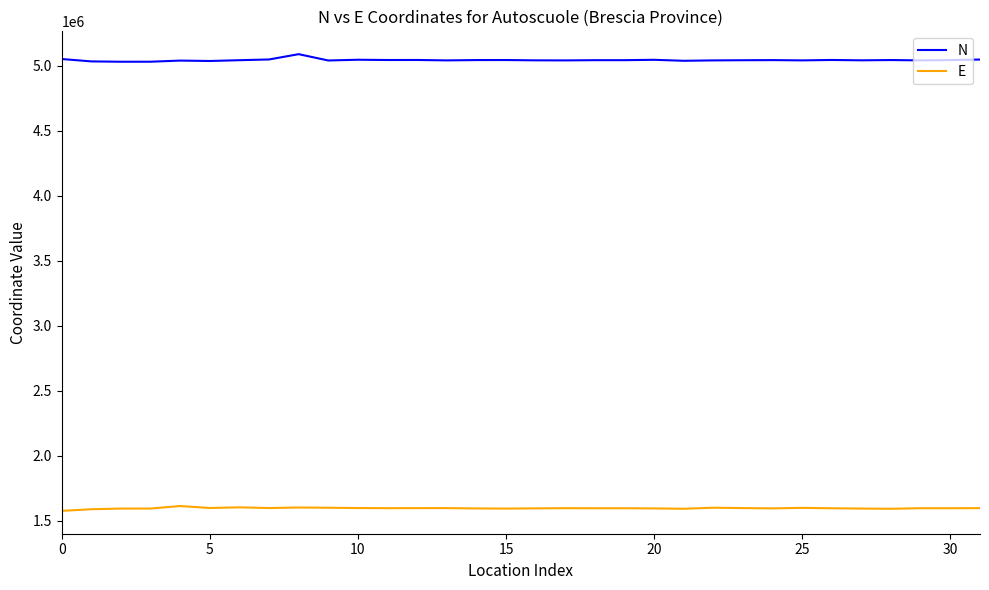

True or false: N and E intersect in this chart.

False